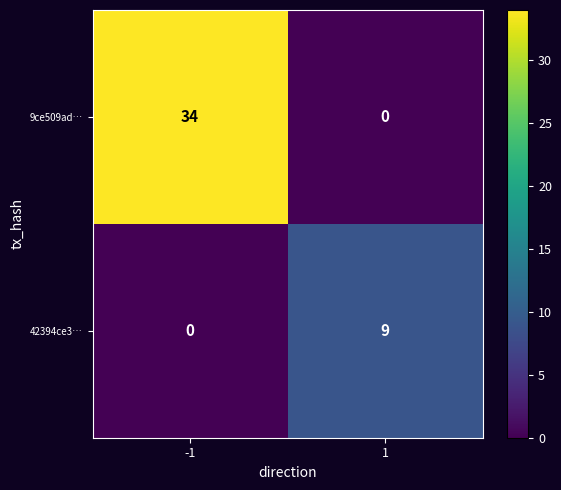

What is the sum of all 9ce509ad… values?

34